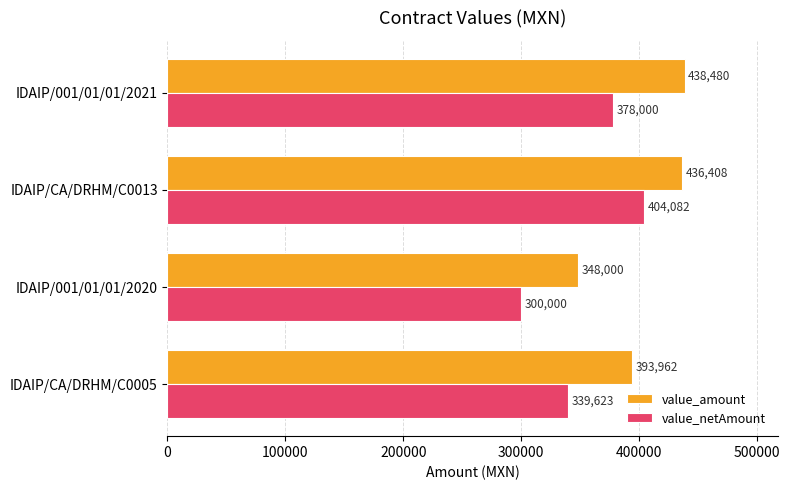

Where is value_netAmount nearest to the value 352040?

IDAIP/CA/DRHM/C0005